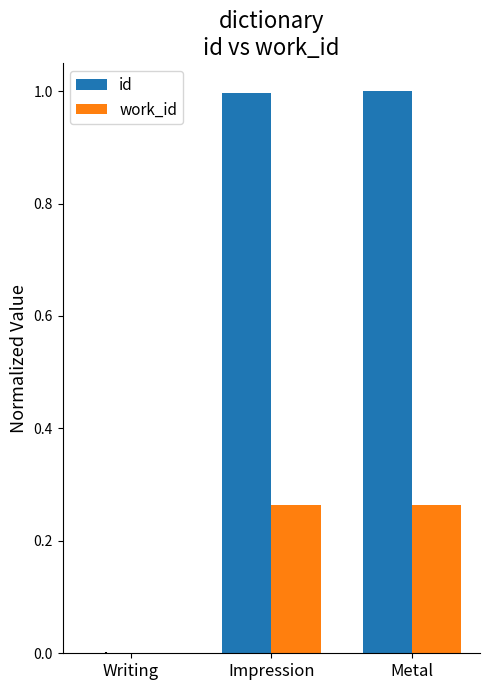

How many groups of bars are there?

3